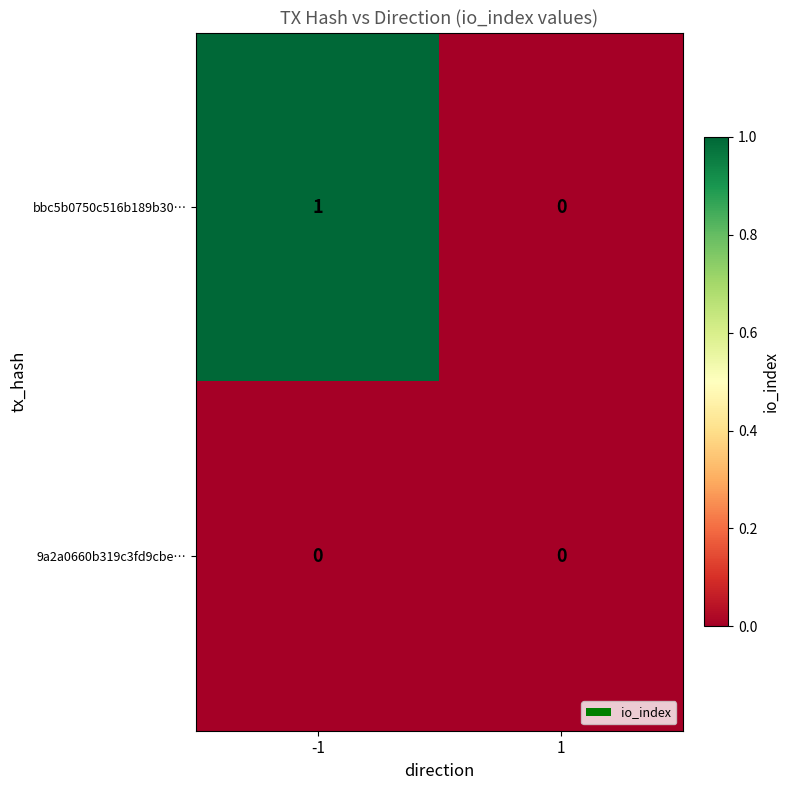

Which series has the largest total across all categories?

bbc5b0750c516b189b30…